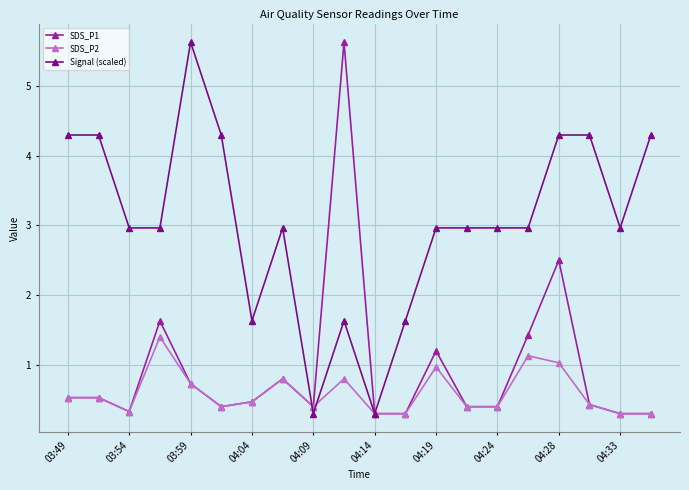

Which series has the largest total across all categories?

Signal (scaled)